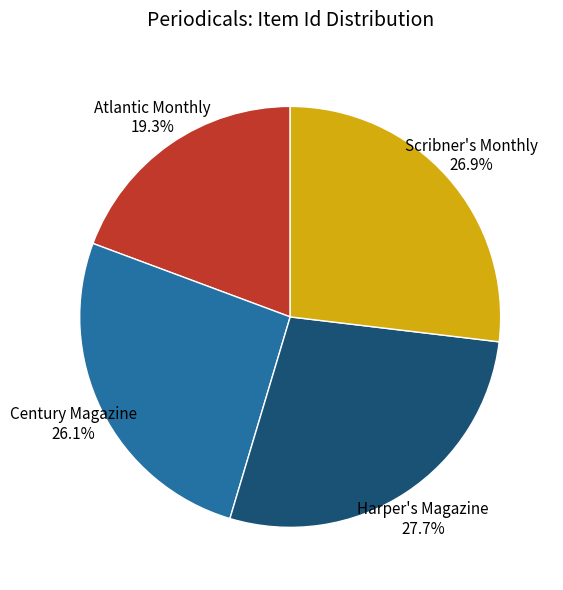

To the nearest percent, what portion does Scribner's Monthly represent?

27%